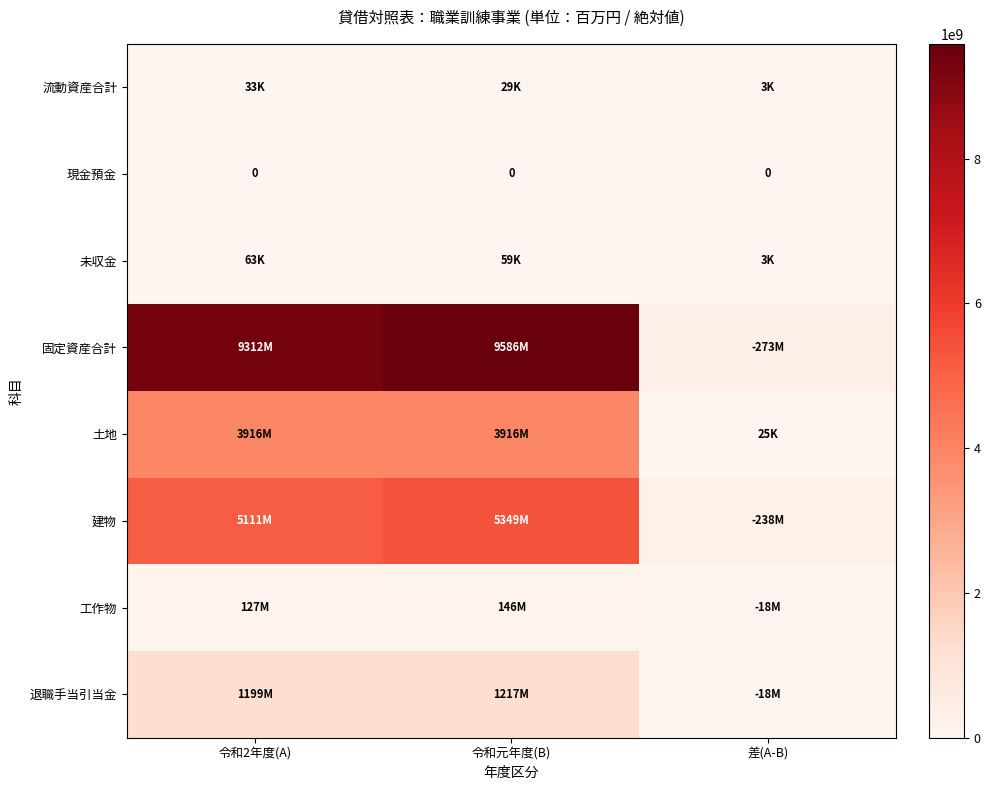

The 未収金 series shows 1798 at 差(A-B). True or false?

False